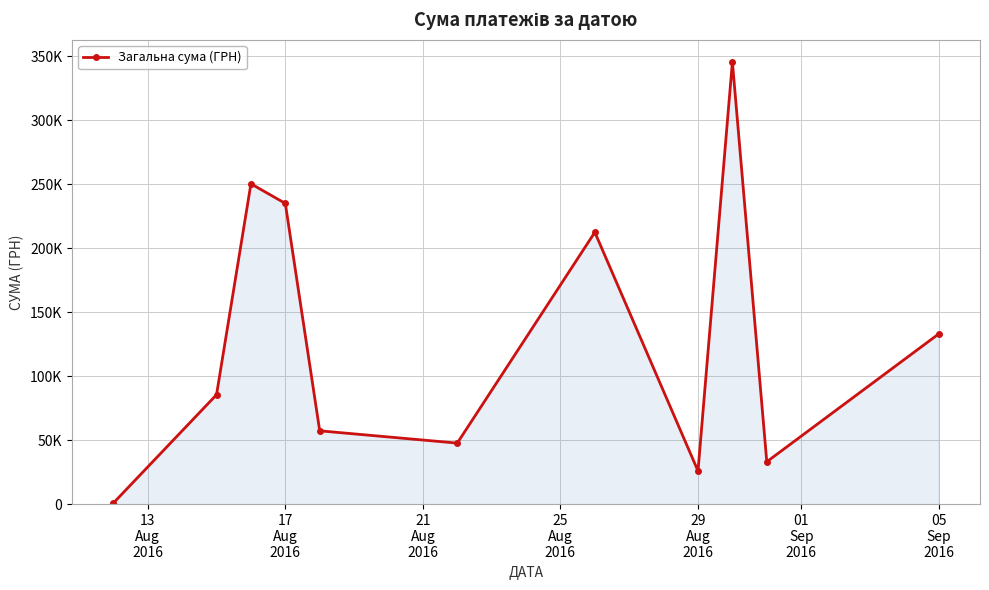

Does the chart have visible grid lines?

Yes